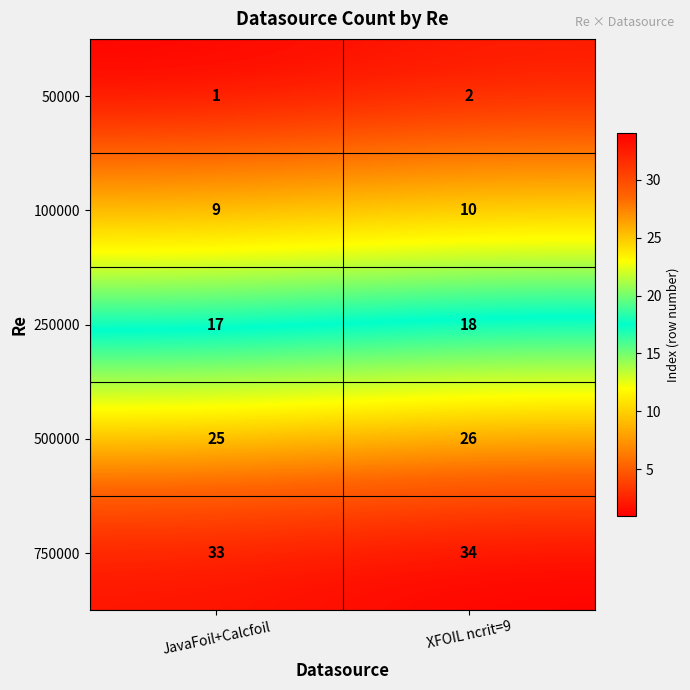

What is the spread (max minus min) of values at JavaFoil+Calcfoil?

32